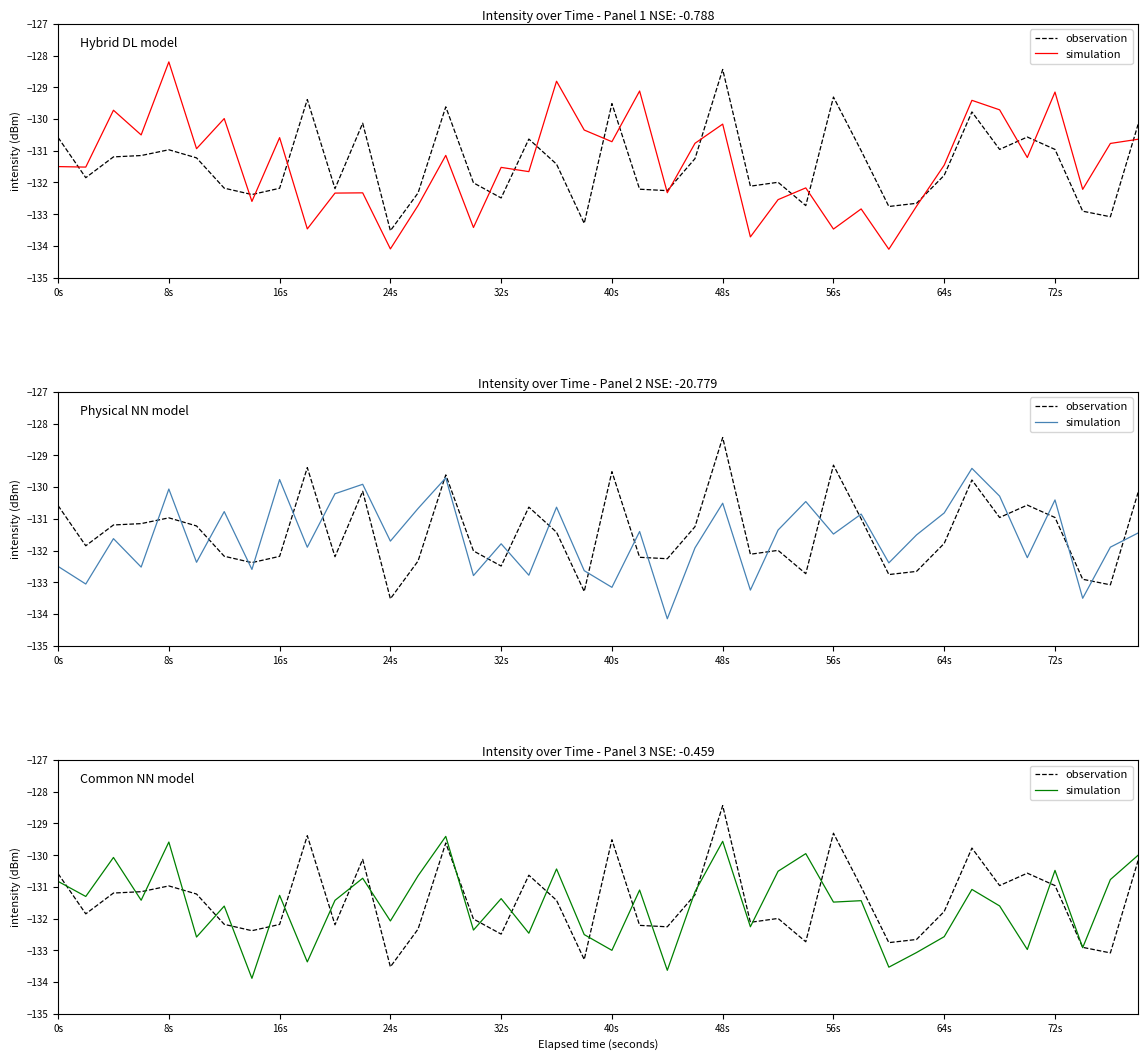

What is the average value of the observation series?

-131.4